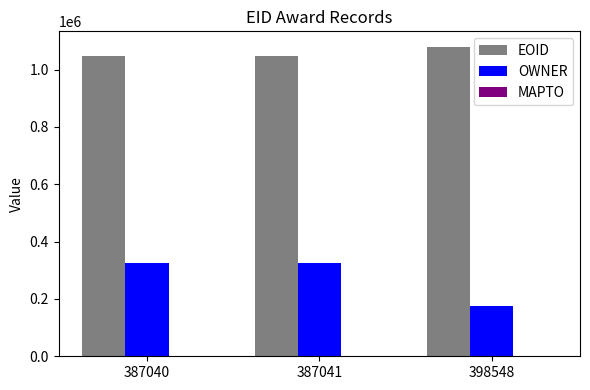

Which series has the largest range (max minus min)?

OWNER